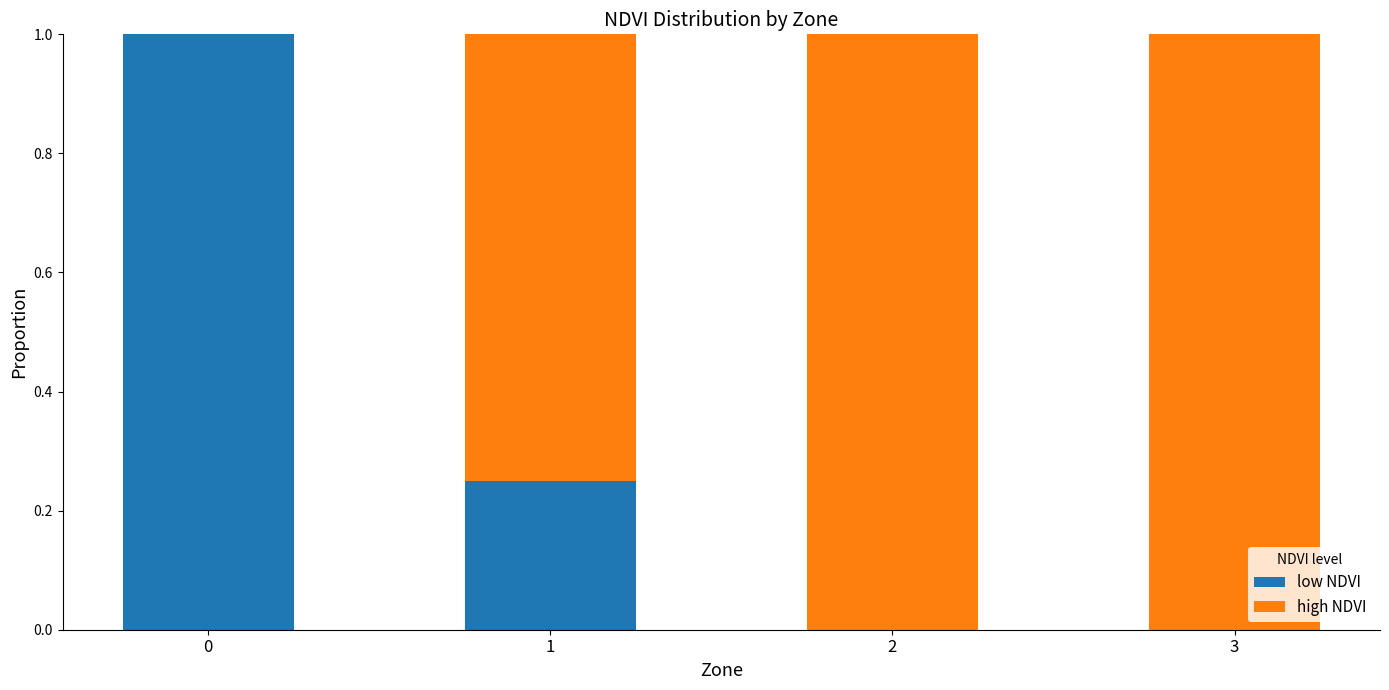

How many categories are shown in the chart?

4